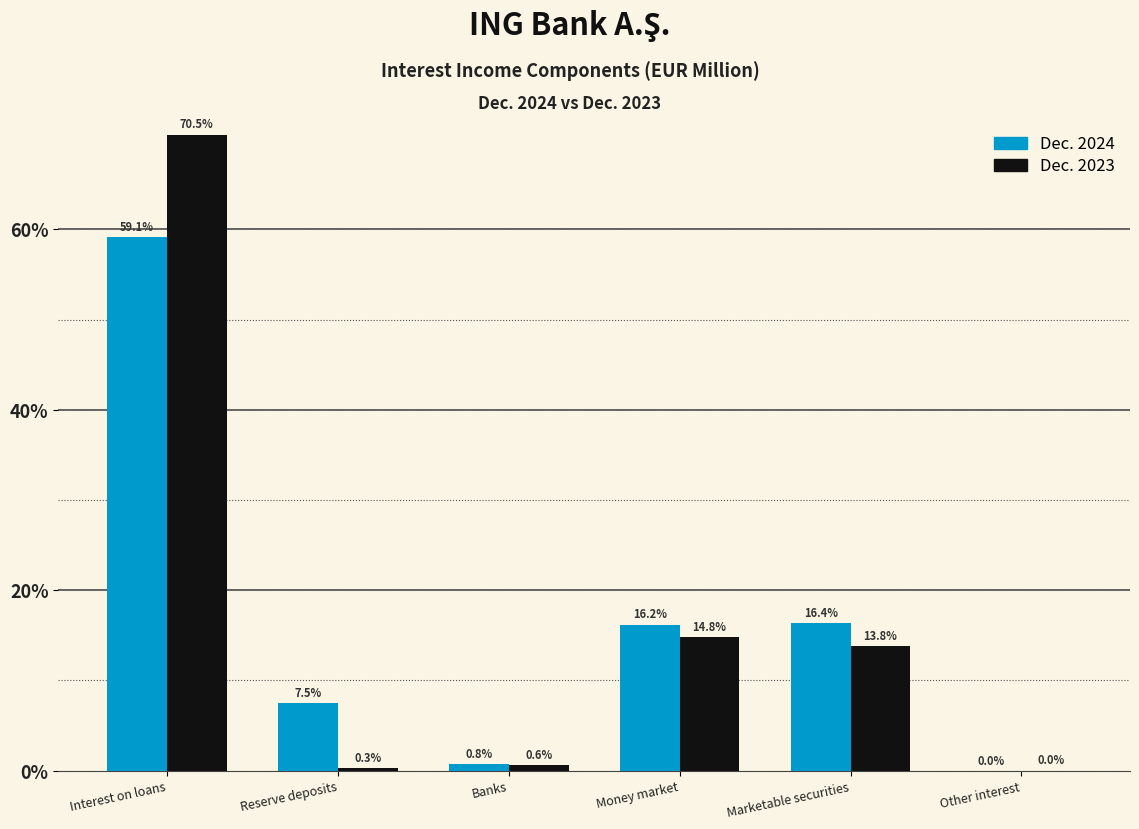

What are all the series names shown in the legend?

Dec. 2024, Dec. 2023